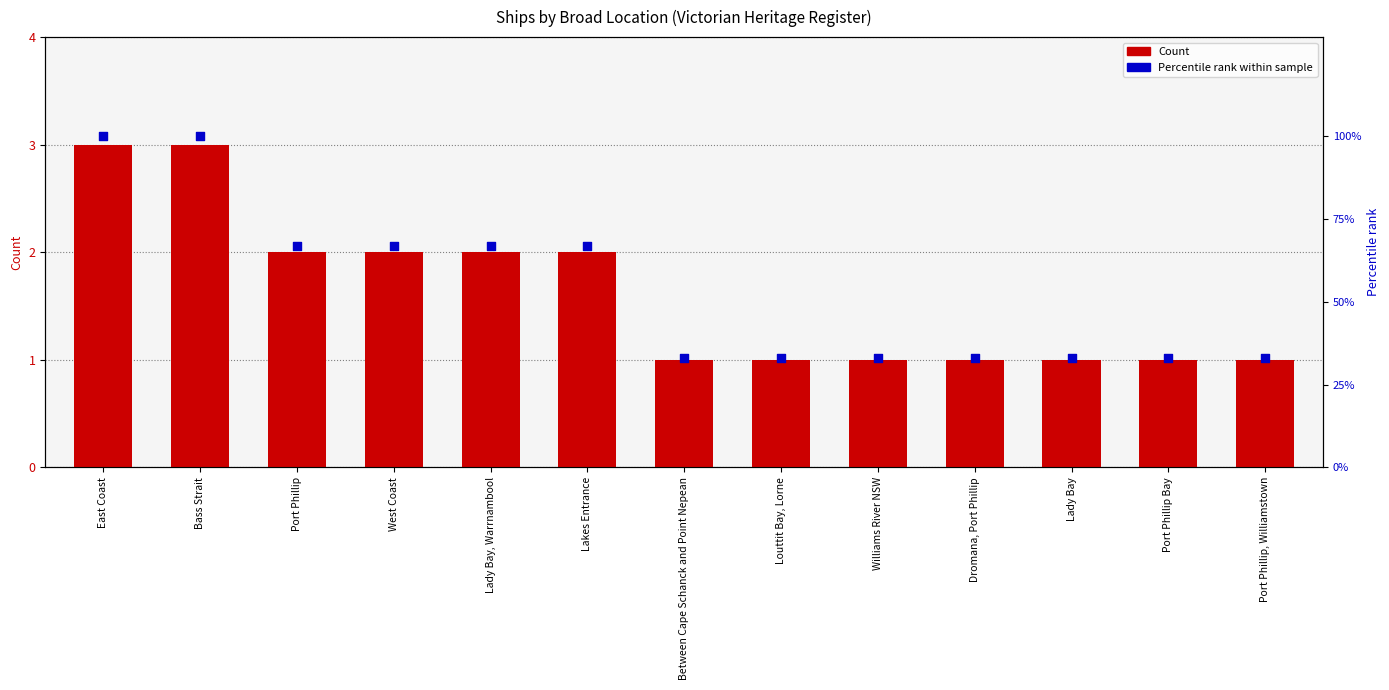

What are all the series names shown in the legend?

Count, Percentile rank